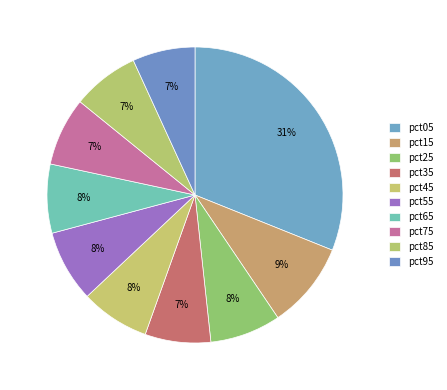

To the nearest percent, what is the difference between the largest and smallest slice percentages?

24%